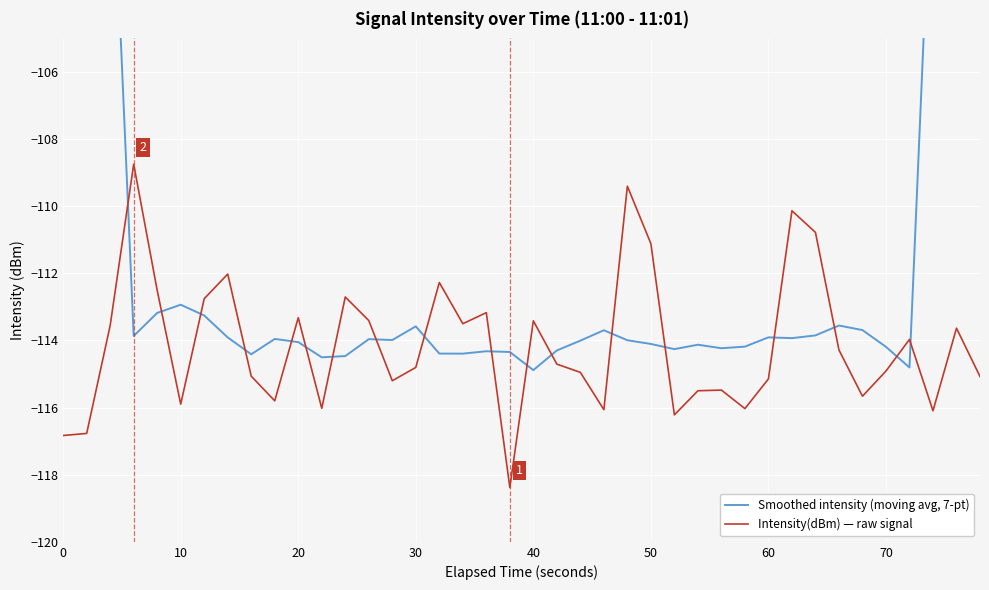

What is the average value of the Intensity(dBm) — raw signal series?

-114.1